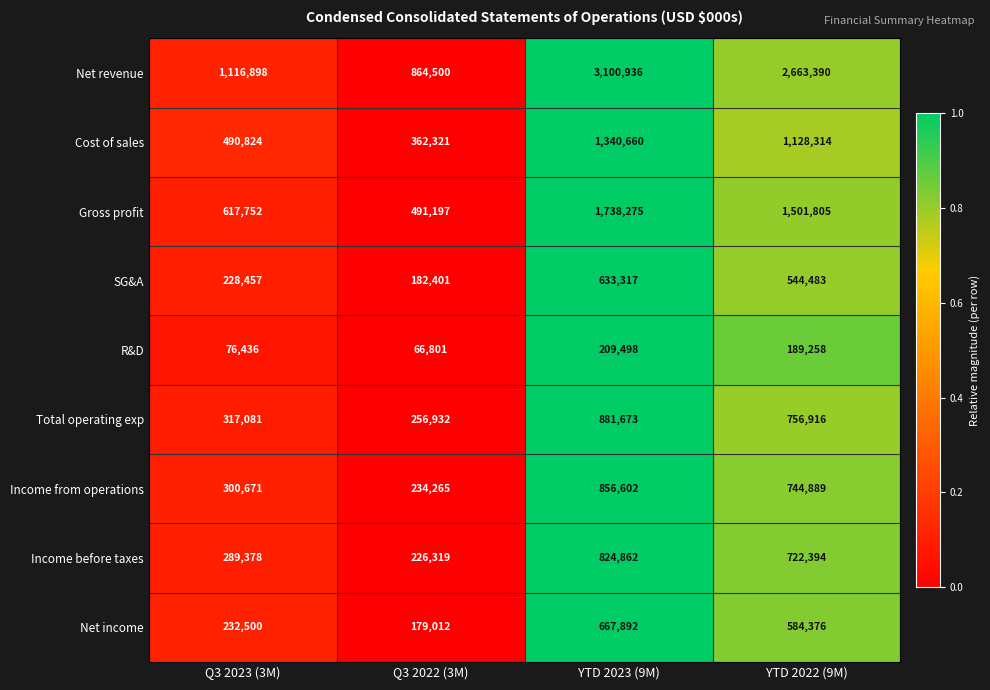

What is the difference between the Net revenue values at YTD 2022 (9M) and Q3 2022 (3M)?

1798890